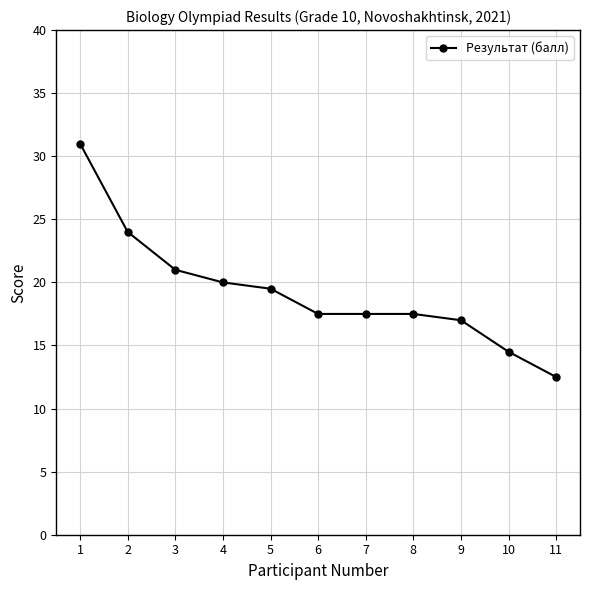

What is the change in value from 5 to 9?

-2.5